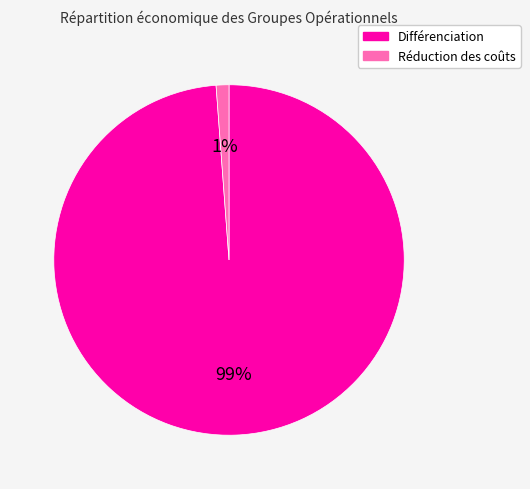

Which slice is the smallest?

Réduction des coûts